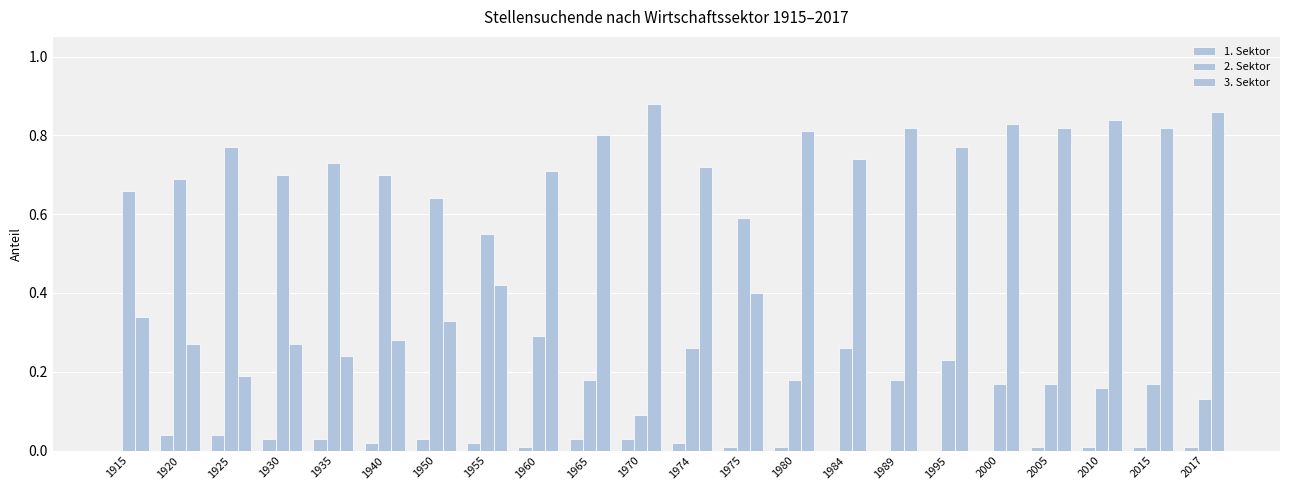

Rank the series at 1974 from highest to lowest value.

3. Sektor, 2. Sektor, 1. Sektor